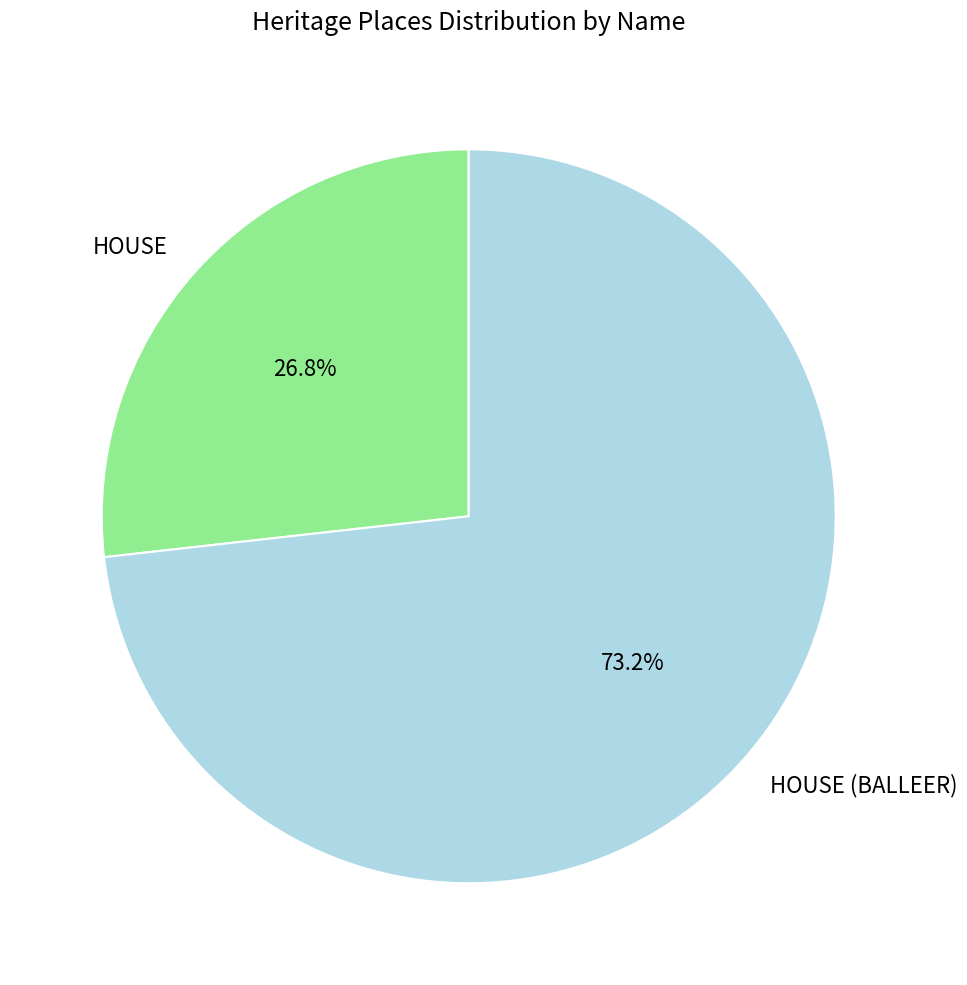

What is the ratio of the value at HOUSE (BALLEER) to the value at HOUSE?

2.7